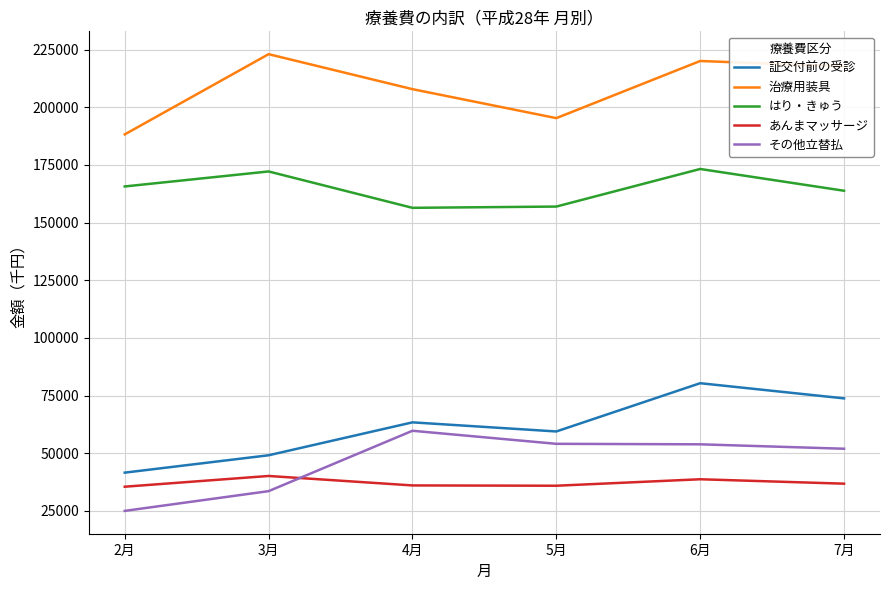

Which series changed the most between 5月 and 7月?

治療用装具